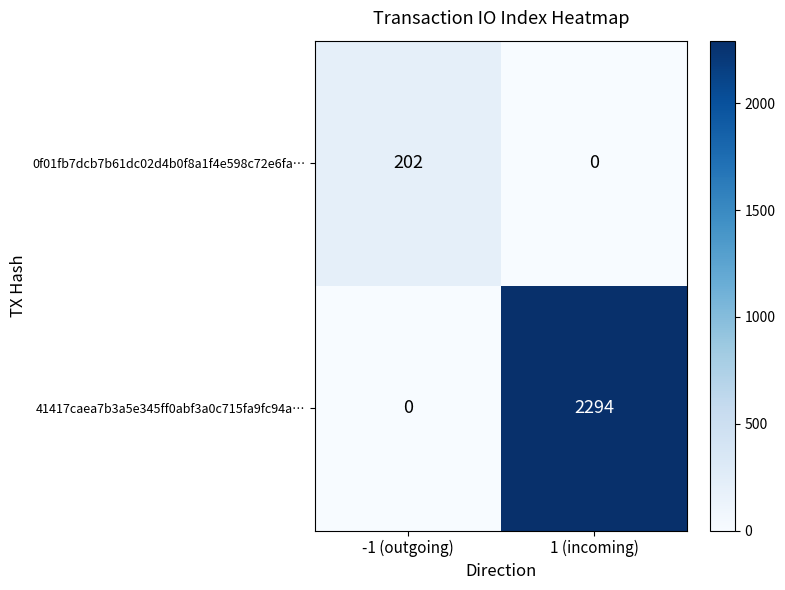

What is the sum of all 41417caea7b3a5e345ff0abf3a0c715fa9fc94a… values?

2294